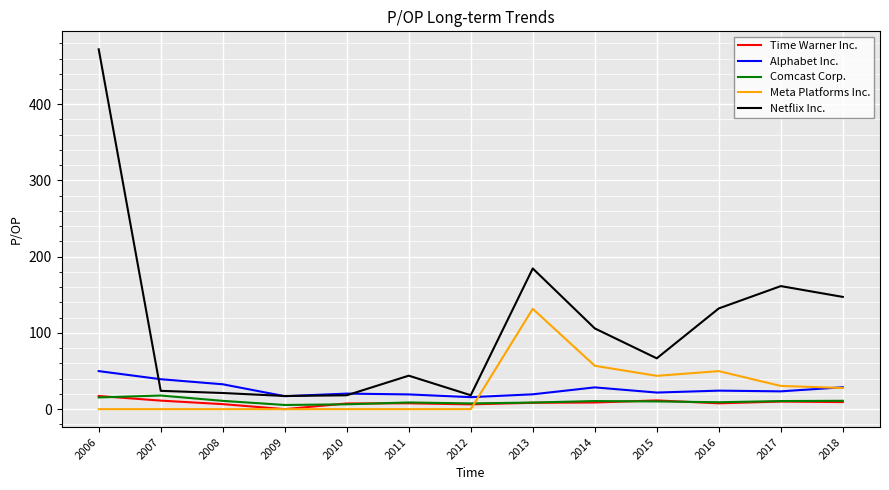

What are all the series names shown in the legend?

Time Warner Inc., Alphabet Inc., Comcast Corp., Meta Platforms Inc., Netflix Inc.